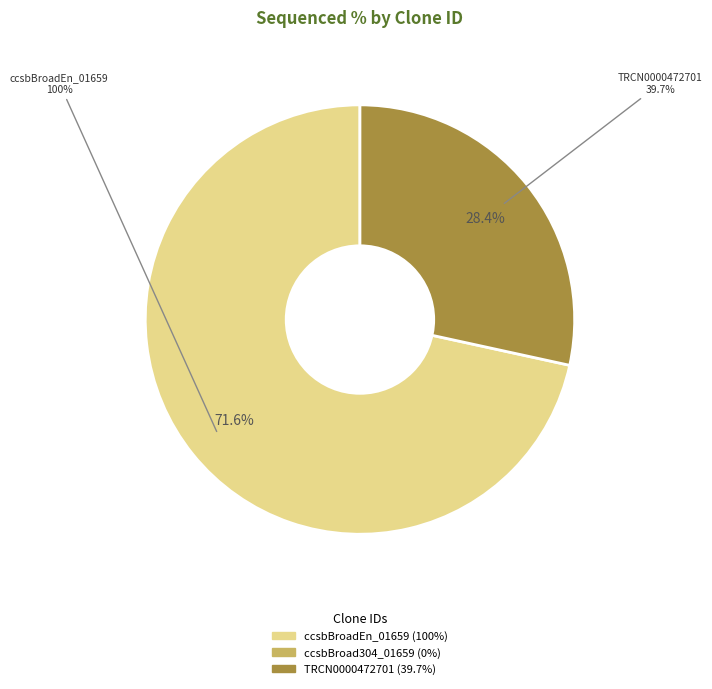

Which slice is the smallest?

ccsbBroad304_01659